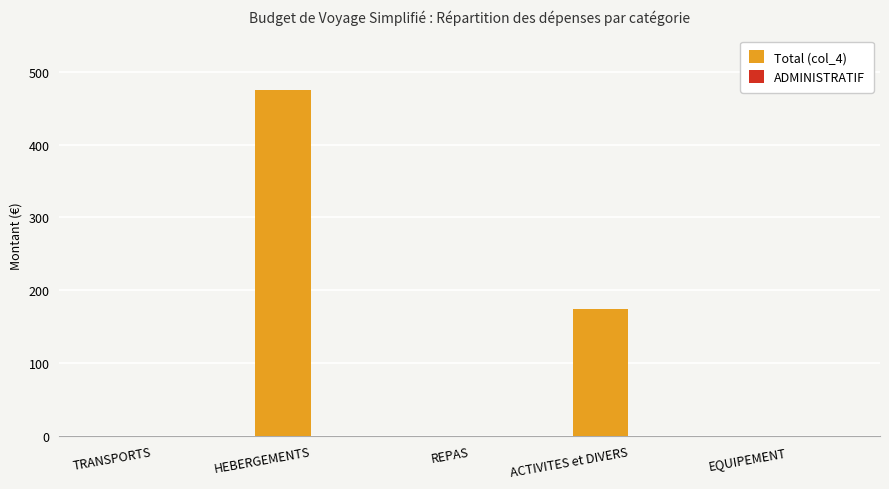

What is the maximum value shown in the chart?

475